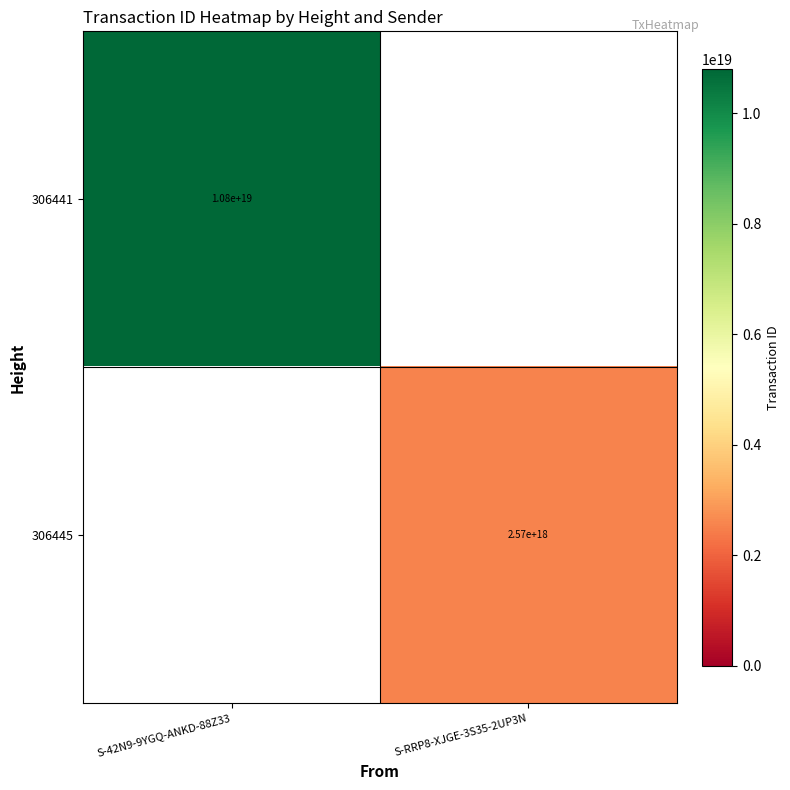

Is the value of 306445 at S-RRP8-XJGE-3S35-2UP3N greater than the value of 306441 at S-42N9-9YGQ-ANKD-88Z33?

No